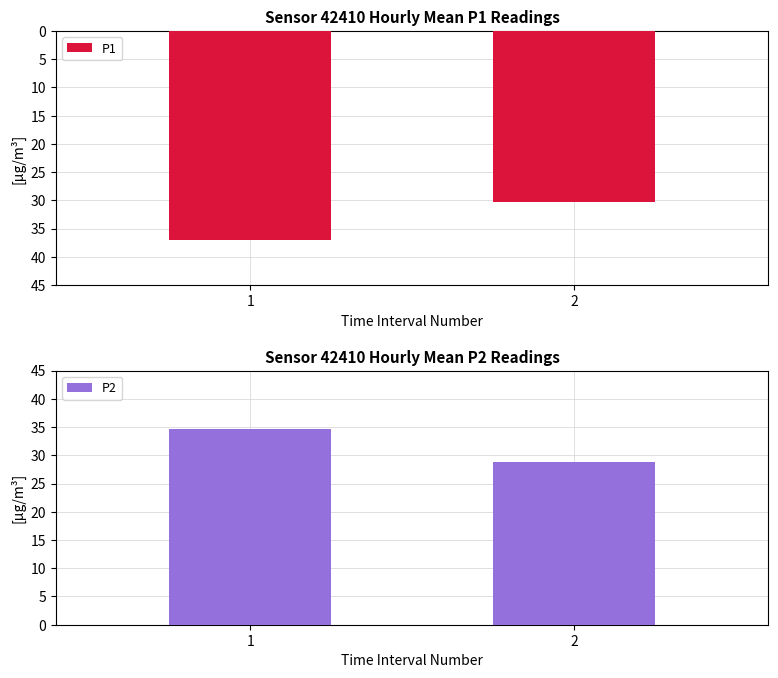

Reading left to right, what are all the values shown in this chart?

P1: 1=37.0	2=30.3
P2: 1=34.7	2=28.8